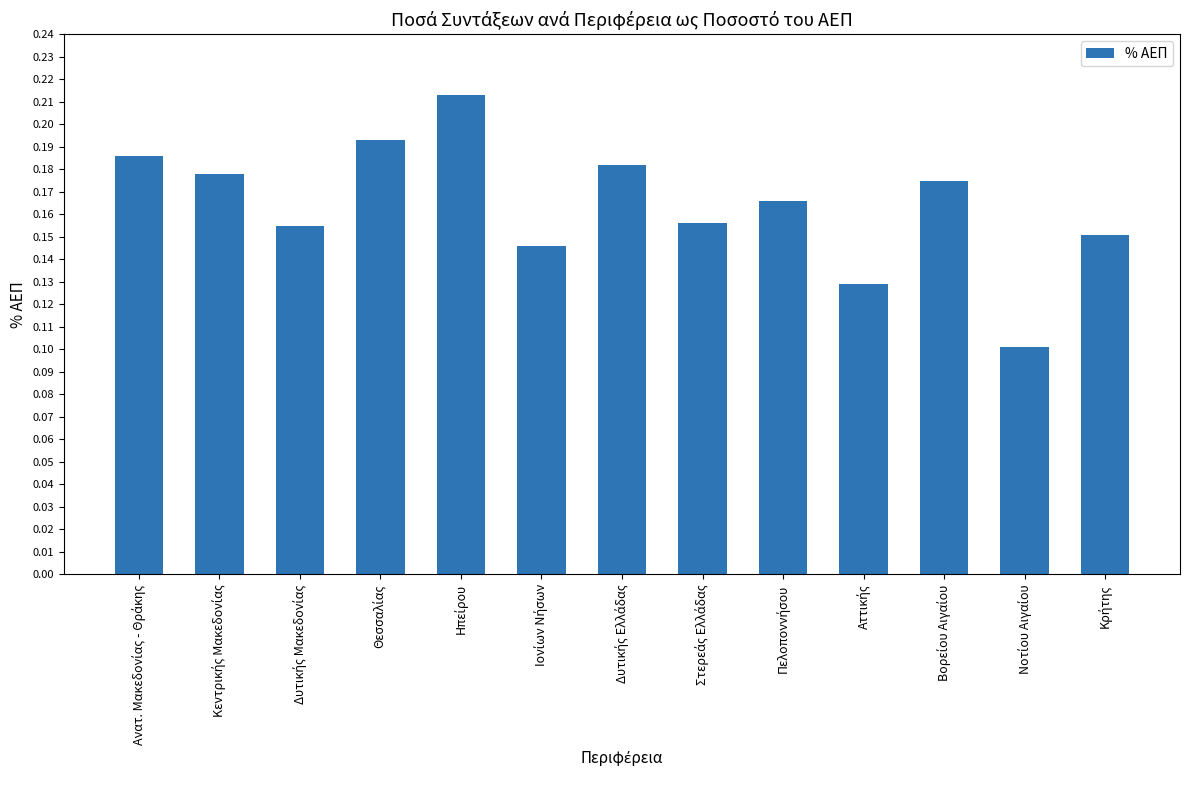

Count the values in the range 0 to 1.

13